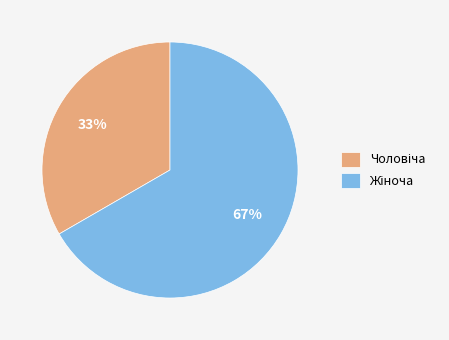

How many slices are in this pie chart?

2